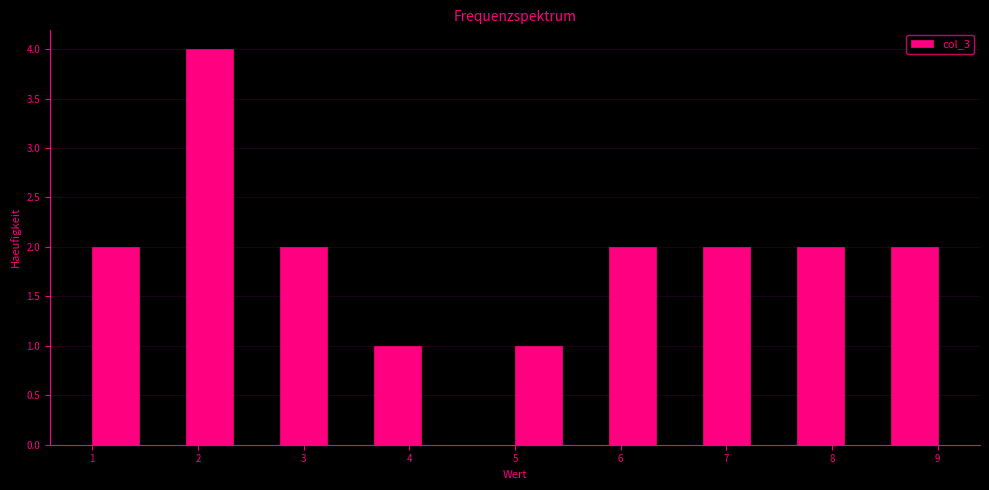

What is the height of the bar covering 8.6 to 9.0 on the x-axis? Neither the bar edges nor the heights are printed on the chart, so give them approximately, as read against the axes.

2